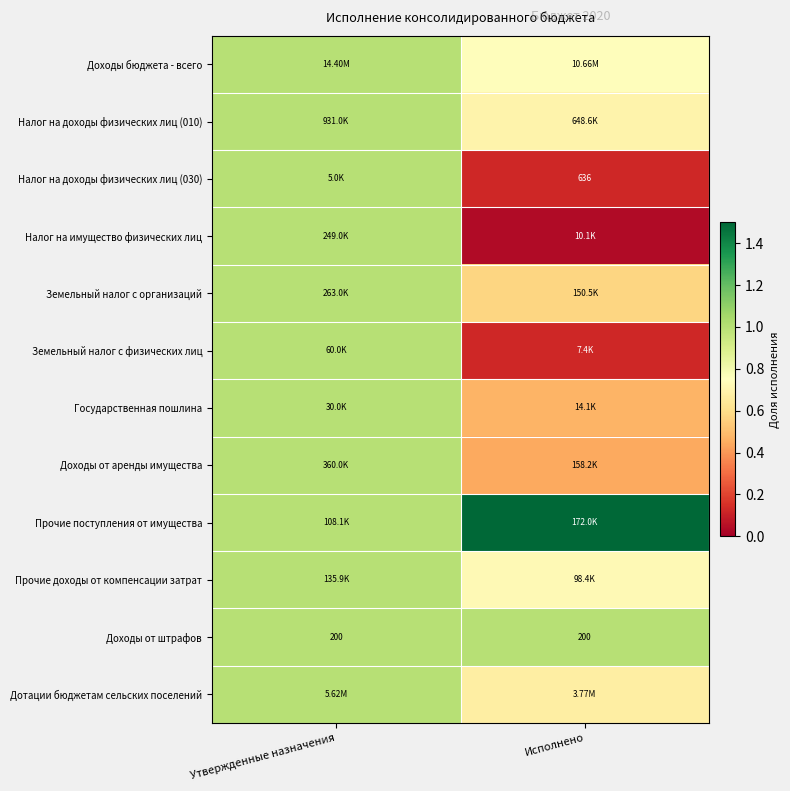

The value of Государственная пошлина at Исполнено is 0.5. True or false?

True